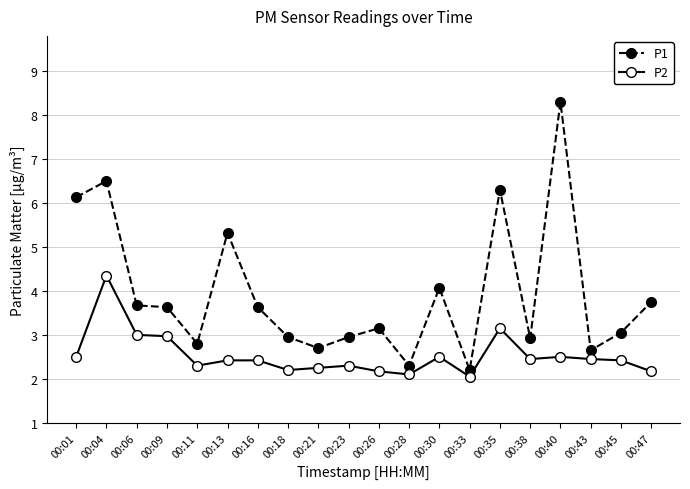

The P2 series shows 0.9 at 00:30. True or false?

False